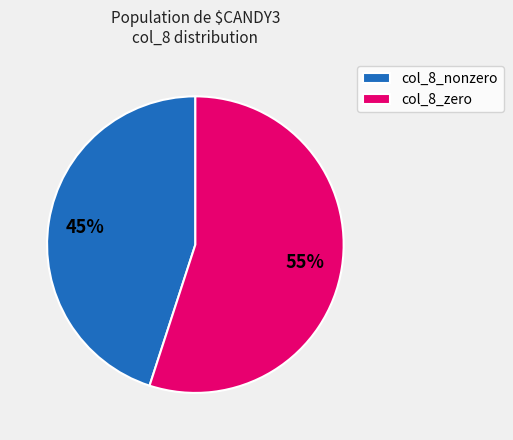

What is the smallest slice in the pie chart?

col_8_nonzero